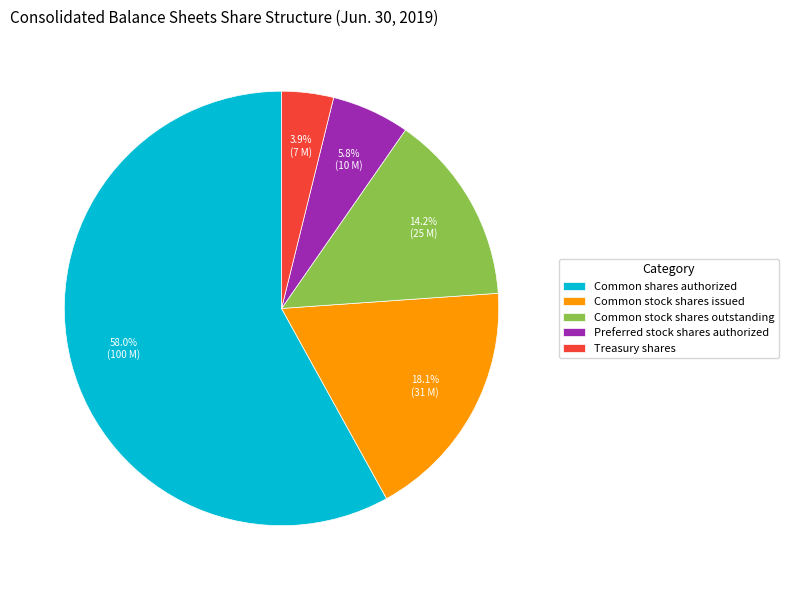

What percentage is NOT represented by Treasury shares?

96.1%